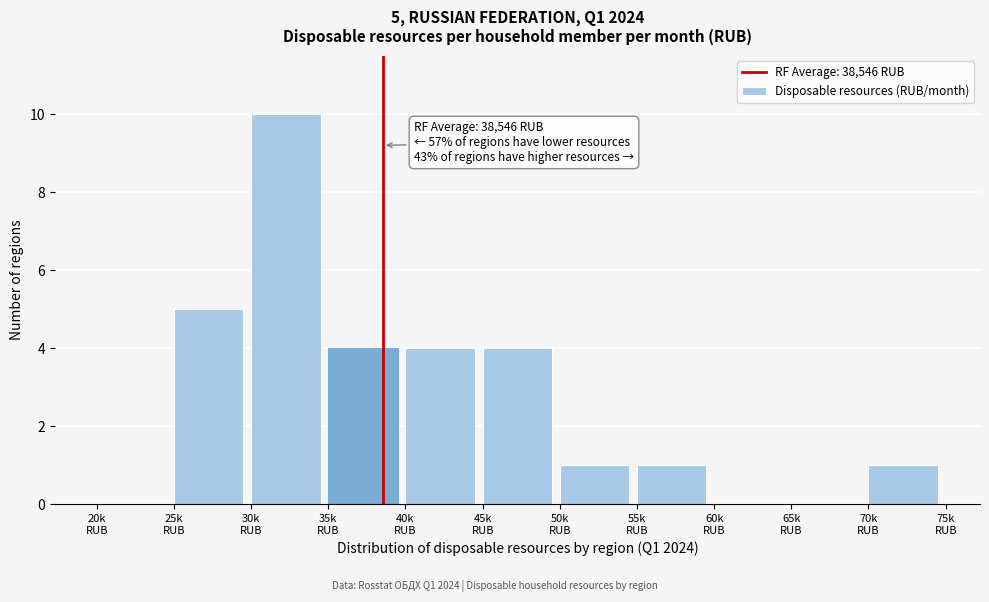

What is the greatest value displayed?

10